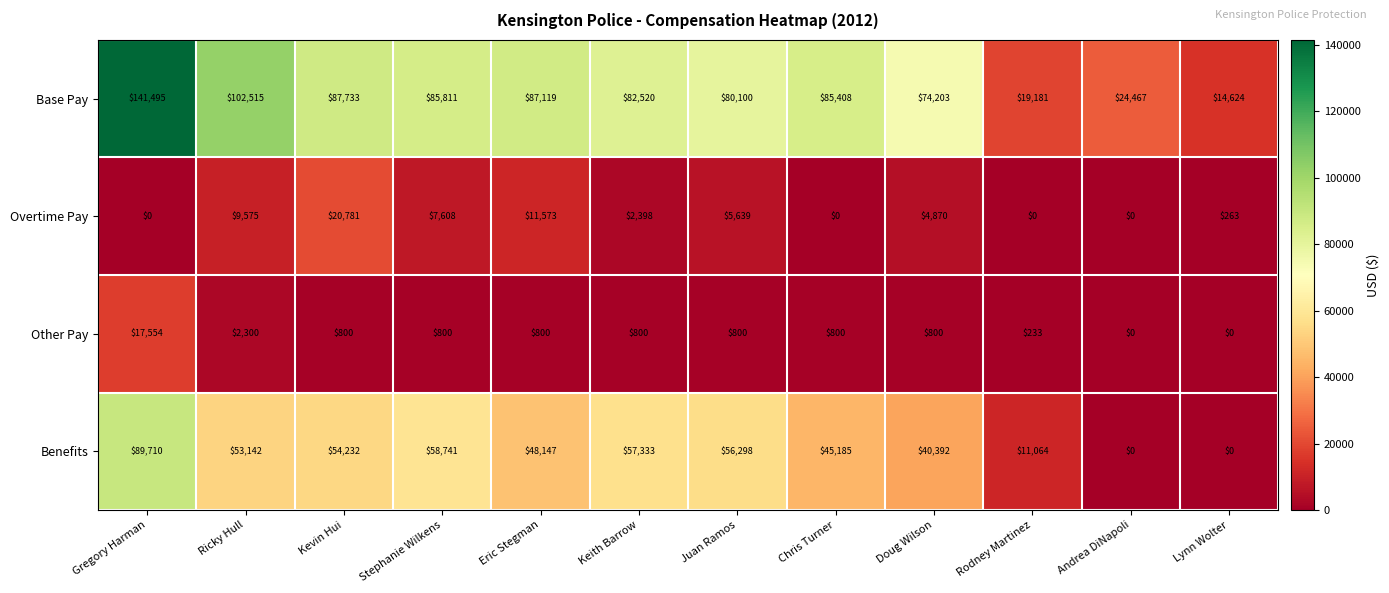

At which label does Base Pay reach its minimum?

Lynn Wolter